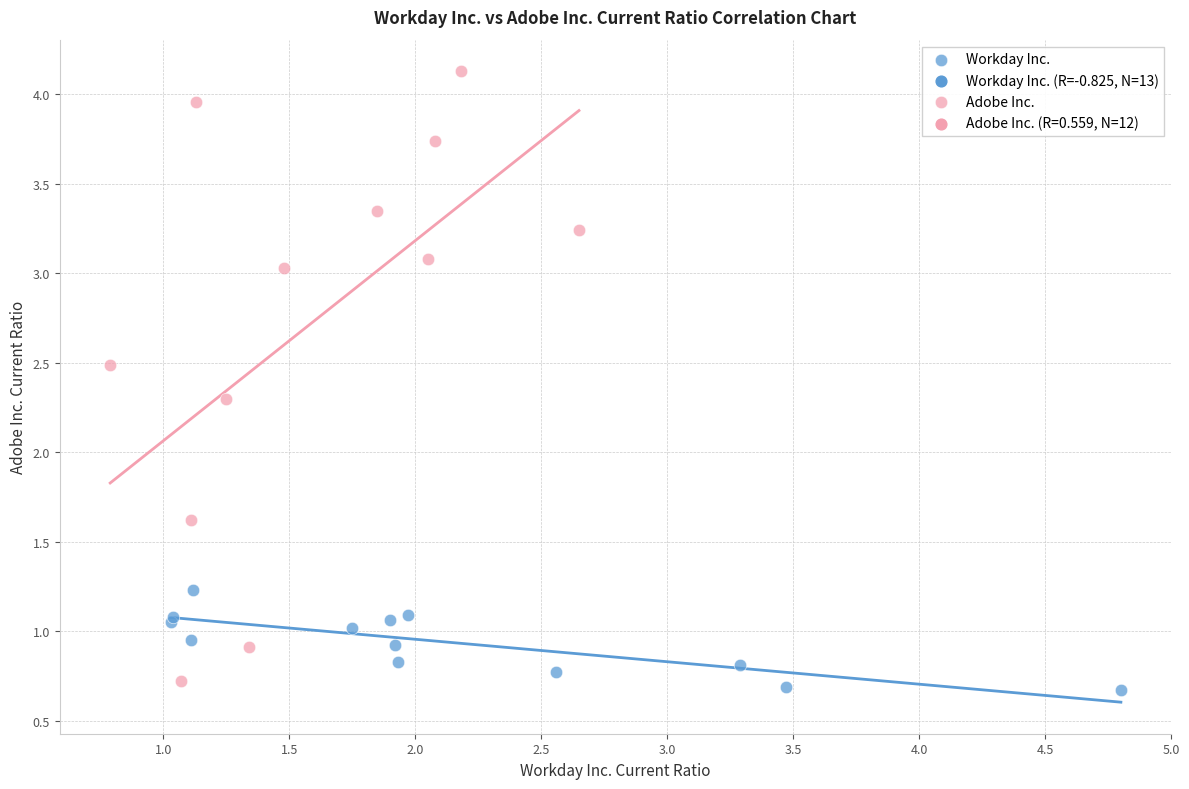

Which series contains the highest Y value?

Adobe Inc.